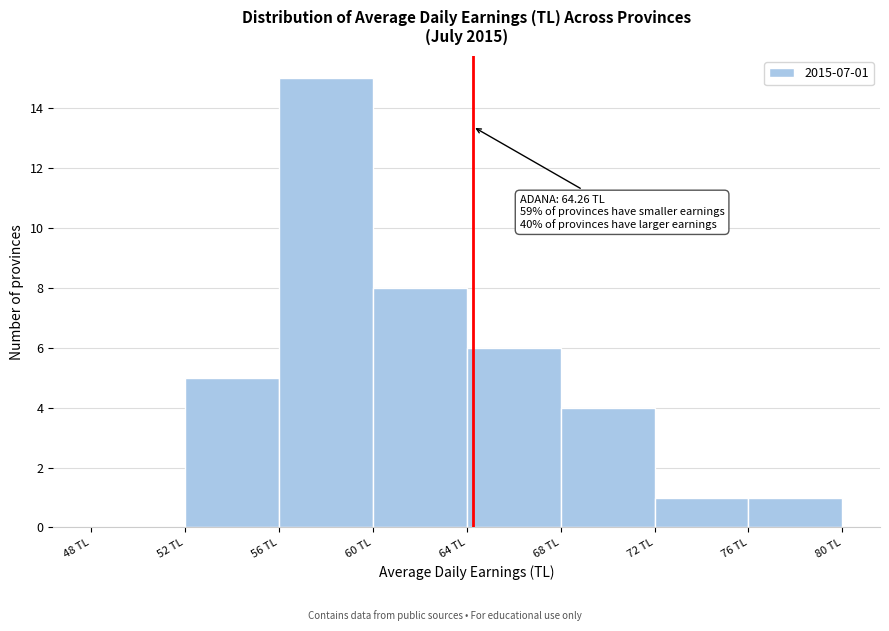

Over which range of the x-axis is the bar tallest?

56 to 60